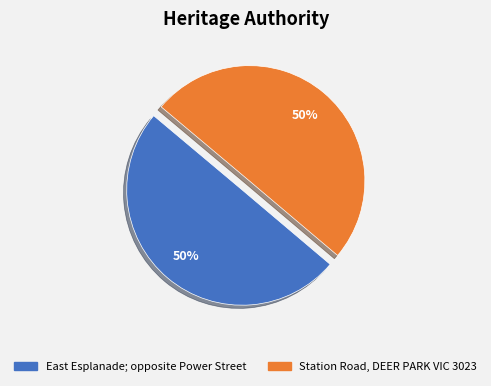

Combined, do Station Road, DEER PARK VIC 3023 and East Esplanade; opposite Power Street account for over 50%?

Yes